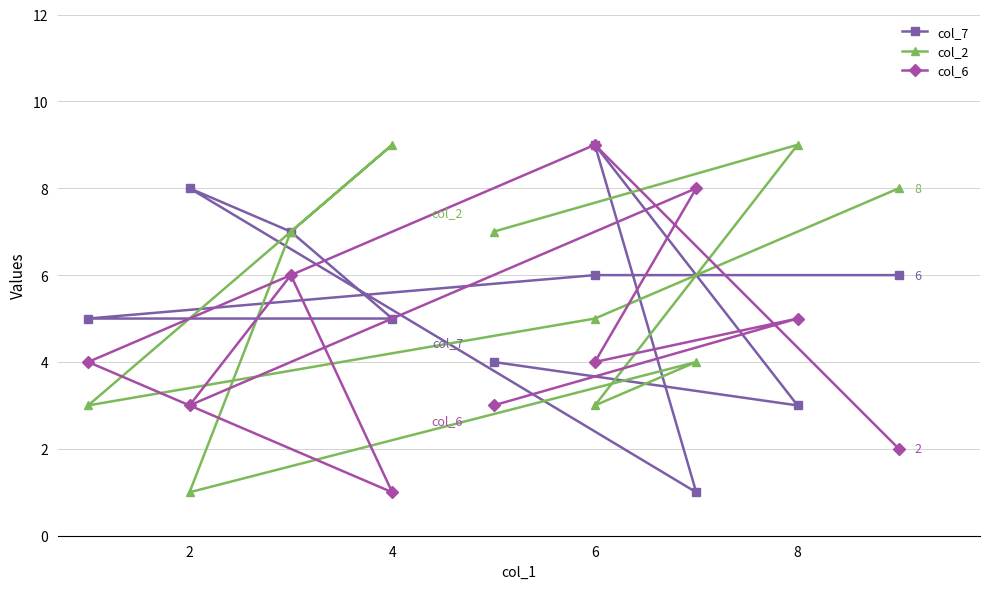

The col_7 series shows 6 at 0. True or false?

False